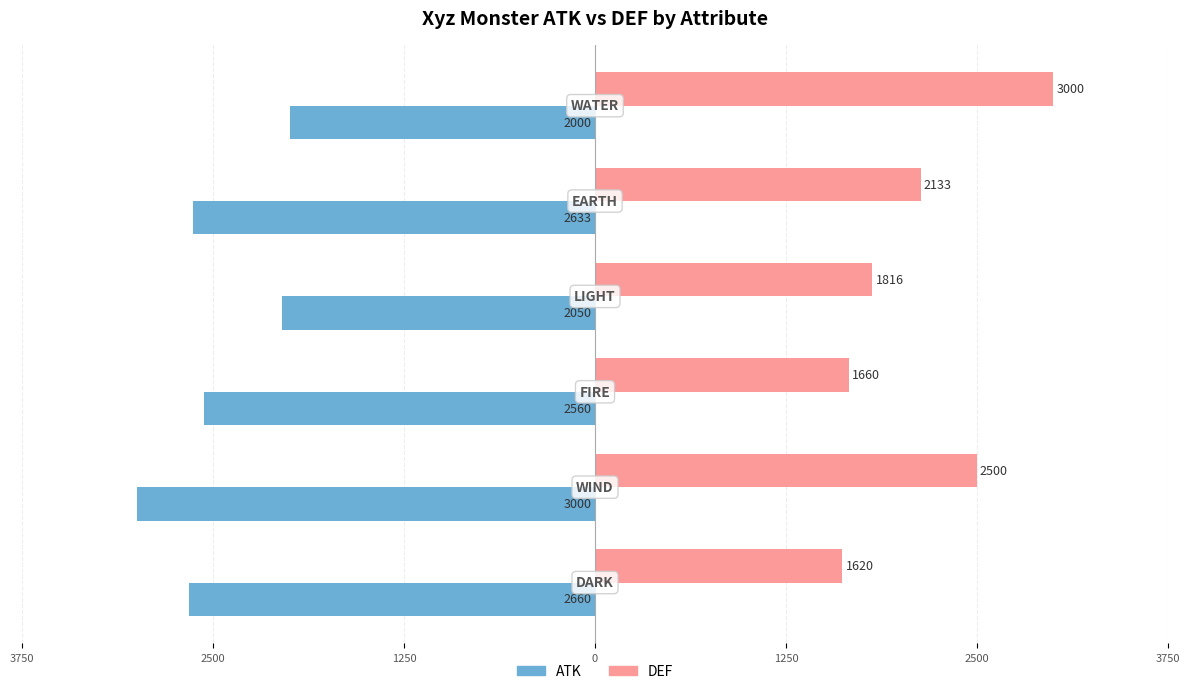

What are all the series names shown in the legend?

ATK, DEF